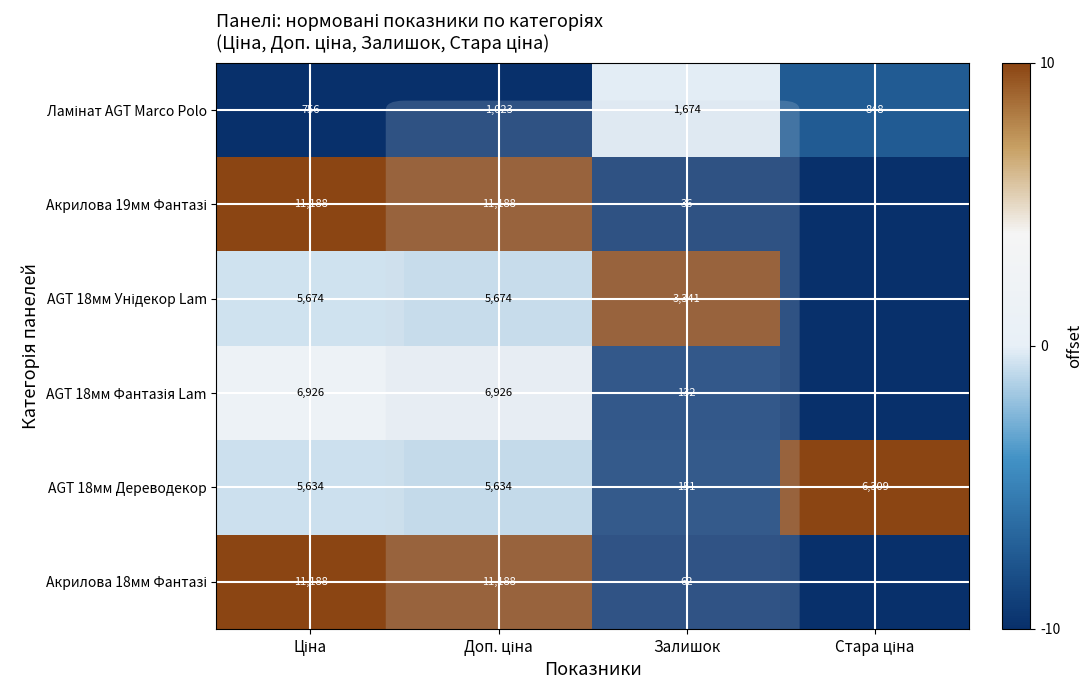

At which label does AGT 18мм Дереводекор reach its minimum?

Залишок